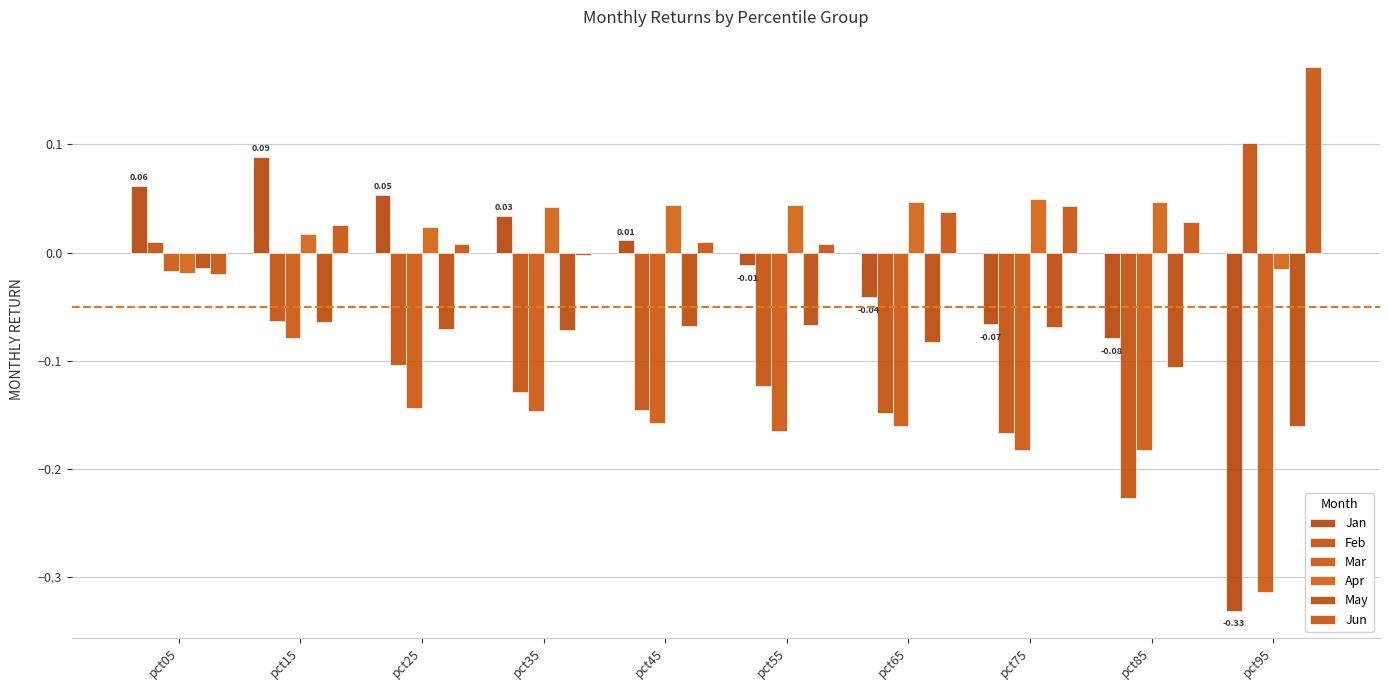

The value of Mar at pct35 is -0.2. True or false?

False